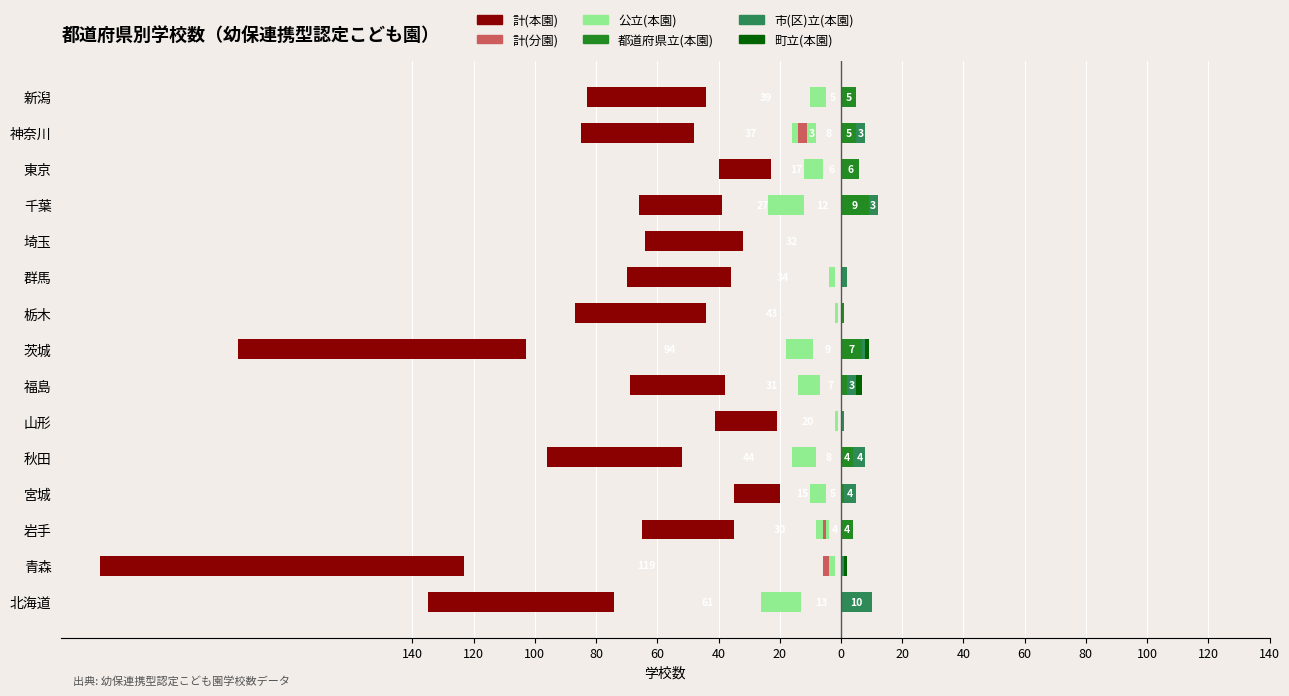

What is the smallest value displayed?

-119